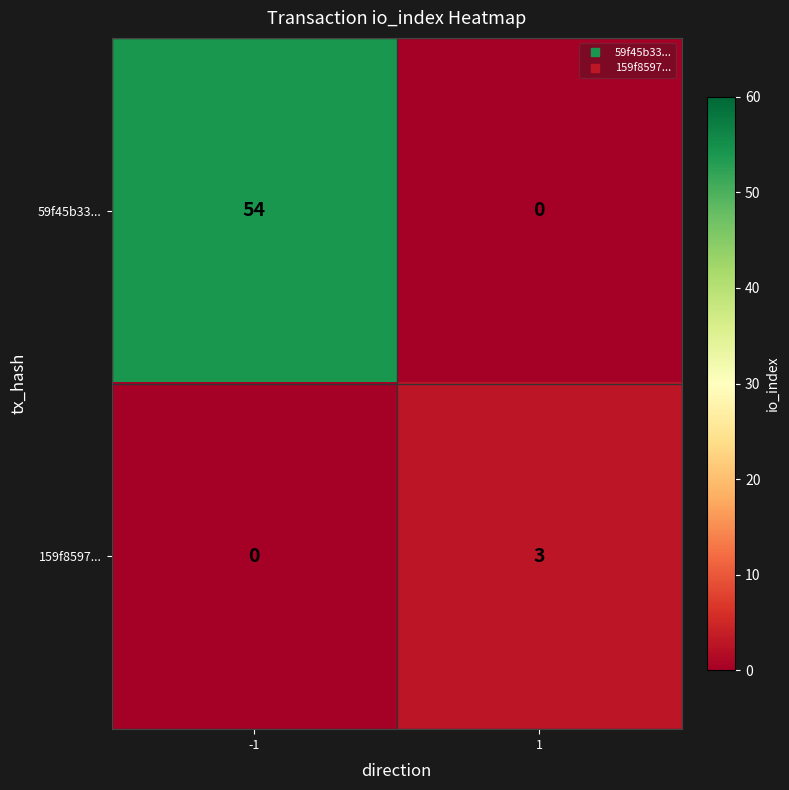

Between -1 and 1, which series saw the biggest shift?

59f45b33...